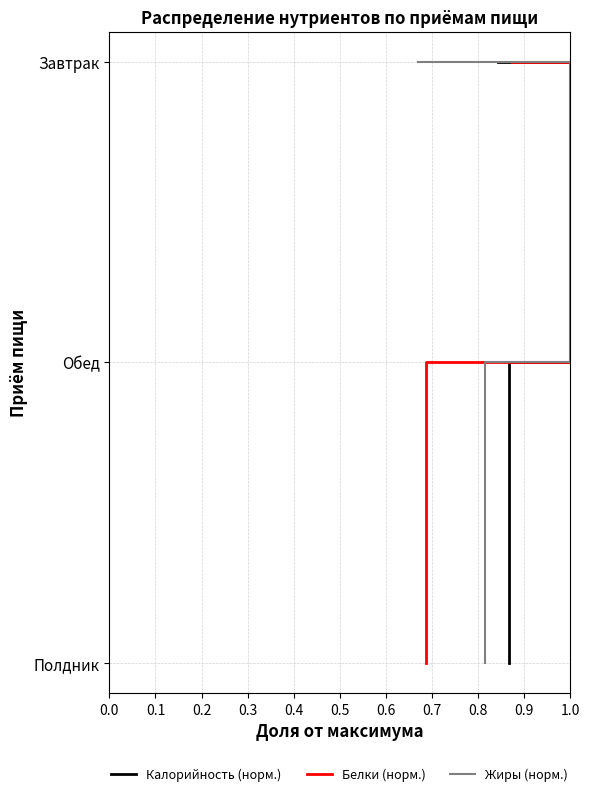

What is the sum of the Белки (норм.) values at 0.1 and 0.0?

1